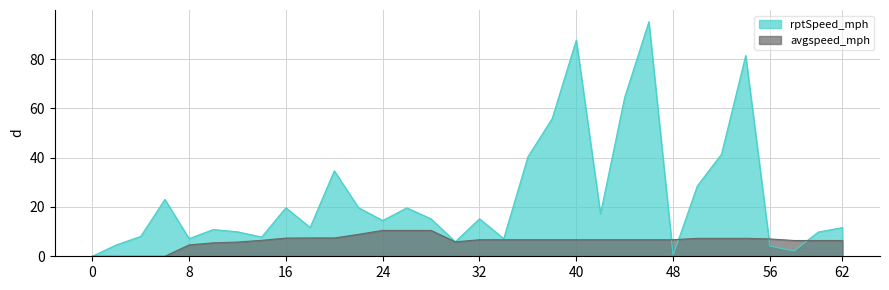

List the labels in order of rptSpeed_mph value, largest first.

46, 40, 54, 44, 38, 52, 36, 20, 50, 6, 22, 16, 26, 42, 32, 28, 24, 18, 62, 10, 12, 60, 4, 14, 8, 34, 30, 2, 56, 58, 48, 0